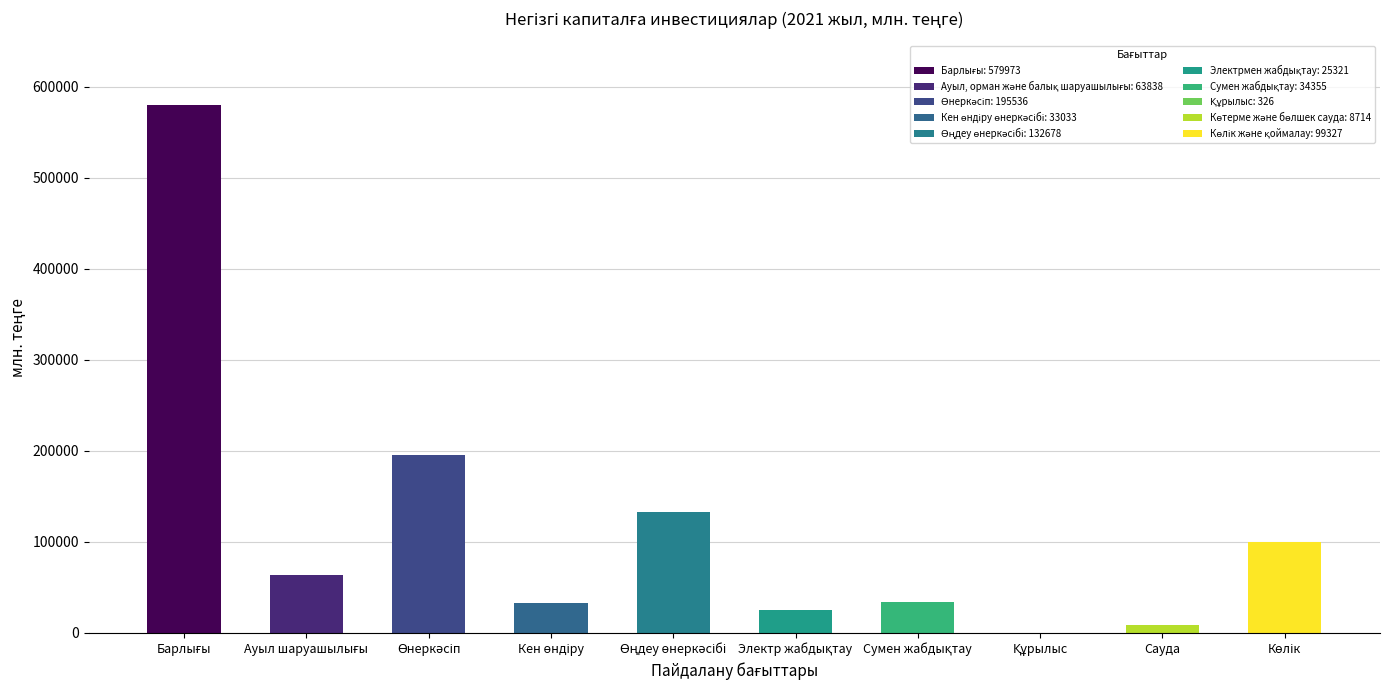

What is the sum of all values?

1173101